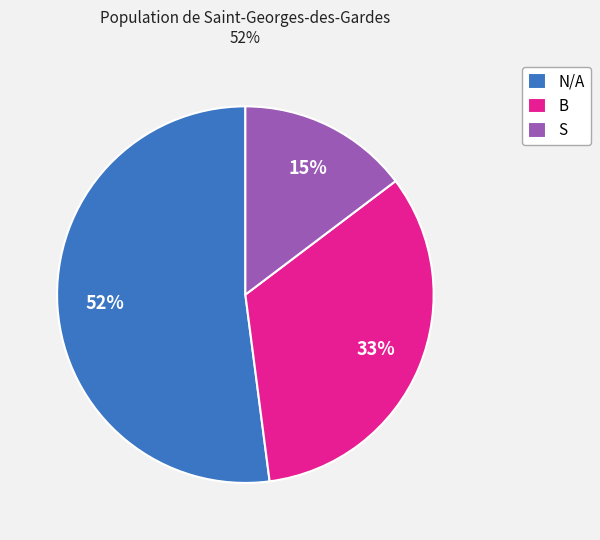

How many segments does this pie chart have?

3